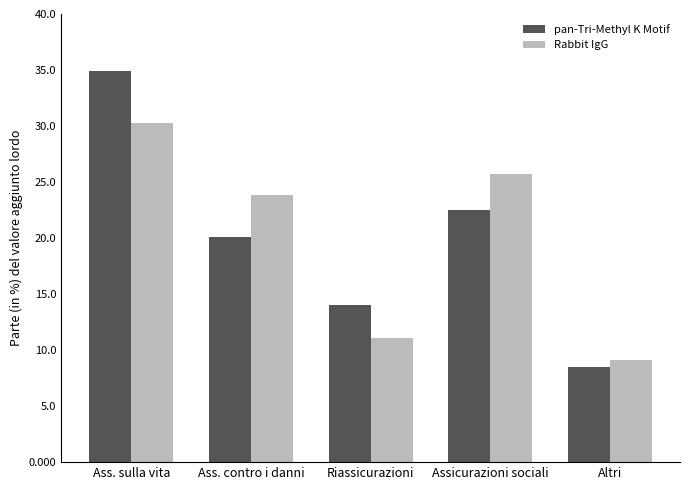

Which category has the lowest value in the Rabbit IgG series?

Altri